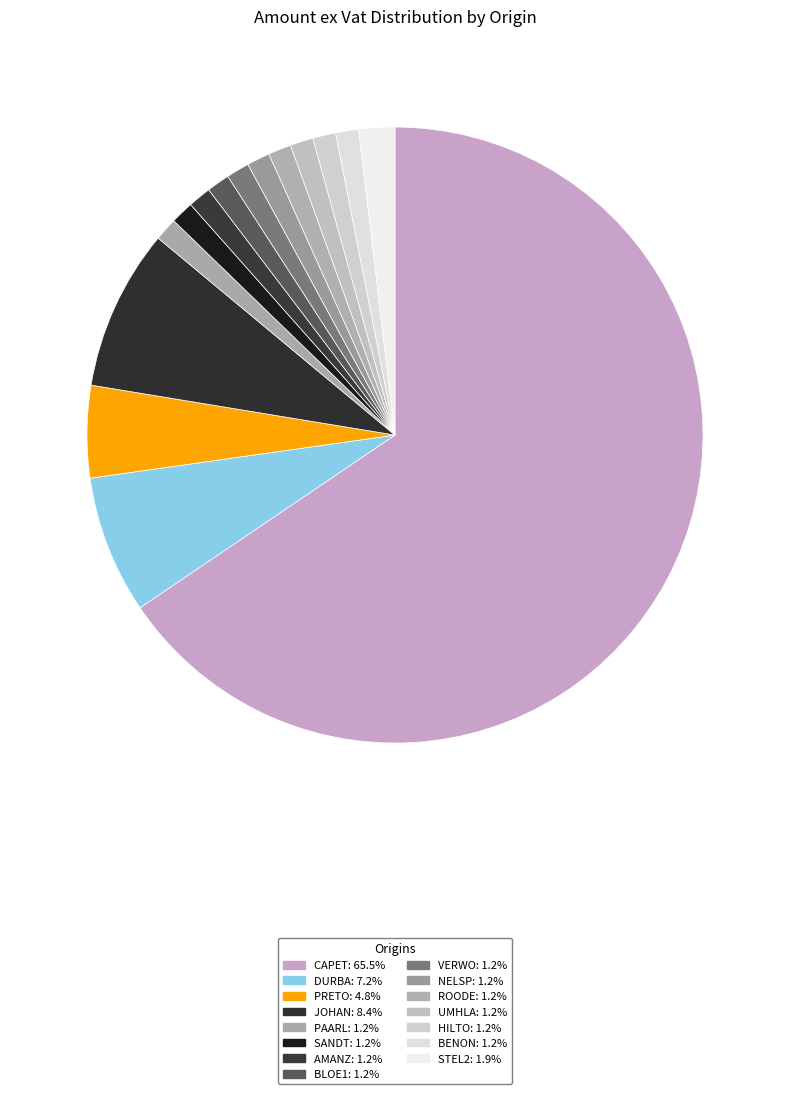

What percentage is the JOHAN slice, to the nearest percent?

8%